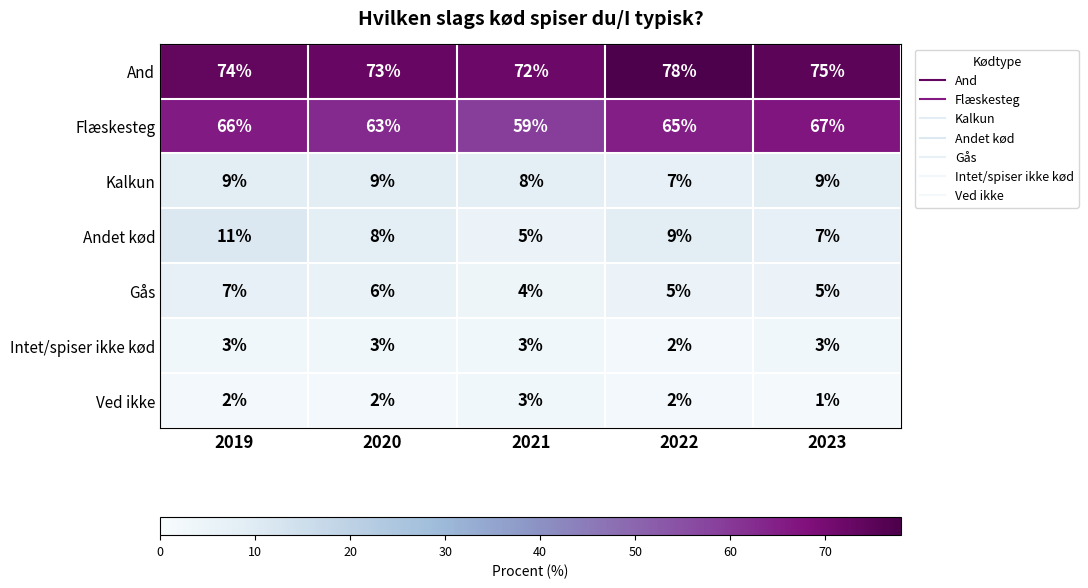

At which label does Flæskesteg reach its minimum?

2021